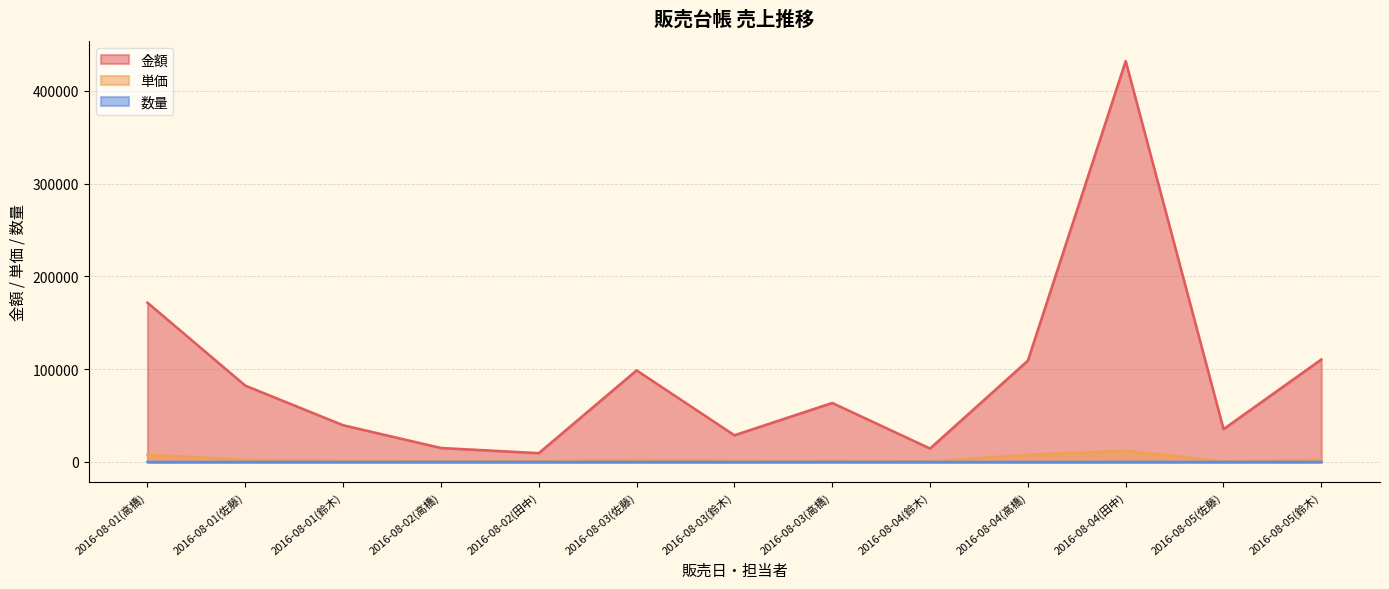

What is the difference between the highest and lowest values at 2016-08-03(佐藤)?

98658